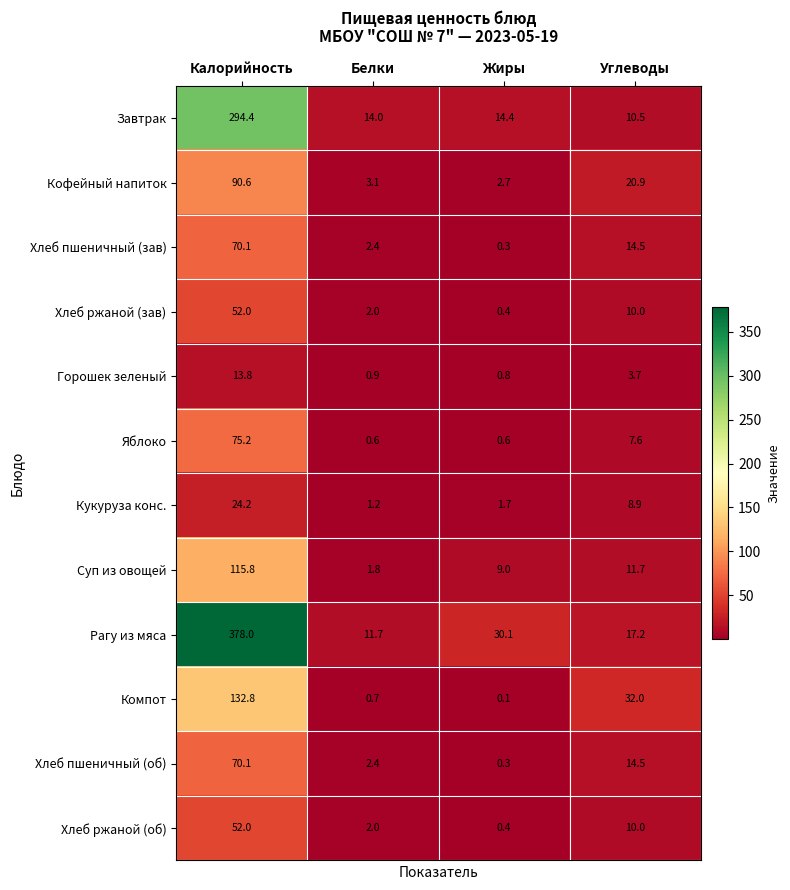

At which label does Рагу из мяса reach its peak?

Калорийность